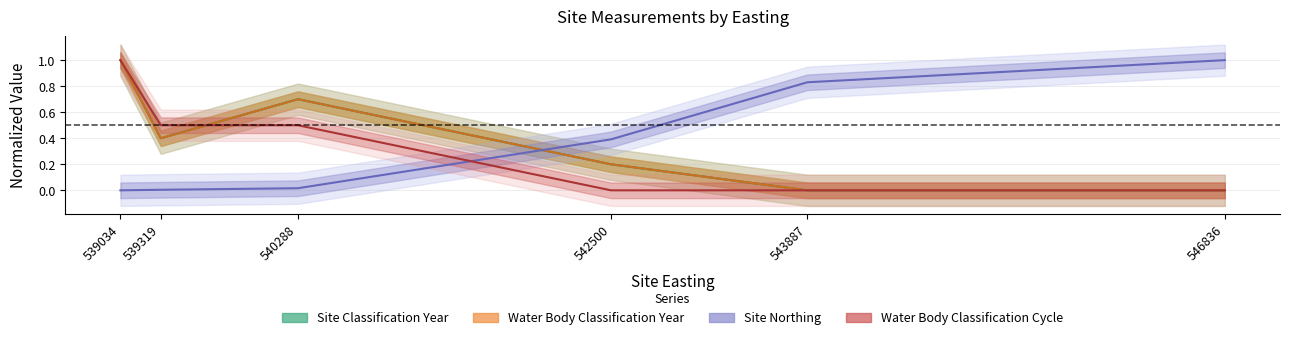

What is the value of the Water Body Classification Cycle point at the 3rd from the left?

0.5